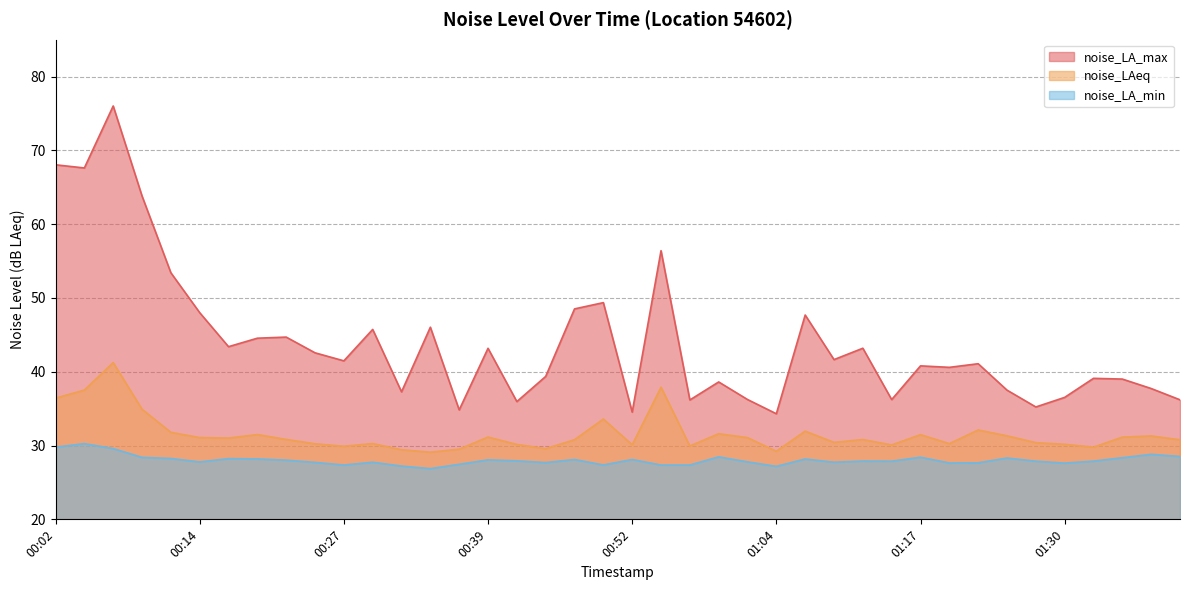

List the series in order of their peak value, lowest first.

noise_LA_min, noise_LAeq, noise_LA_max